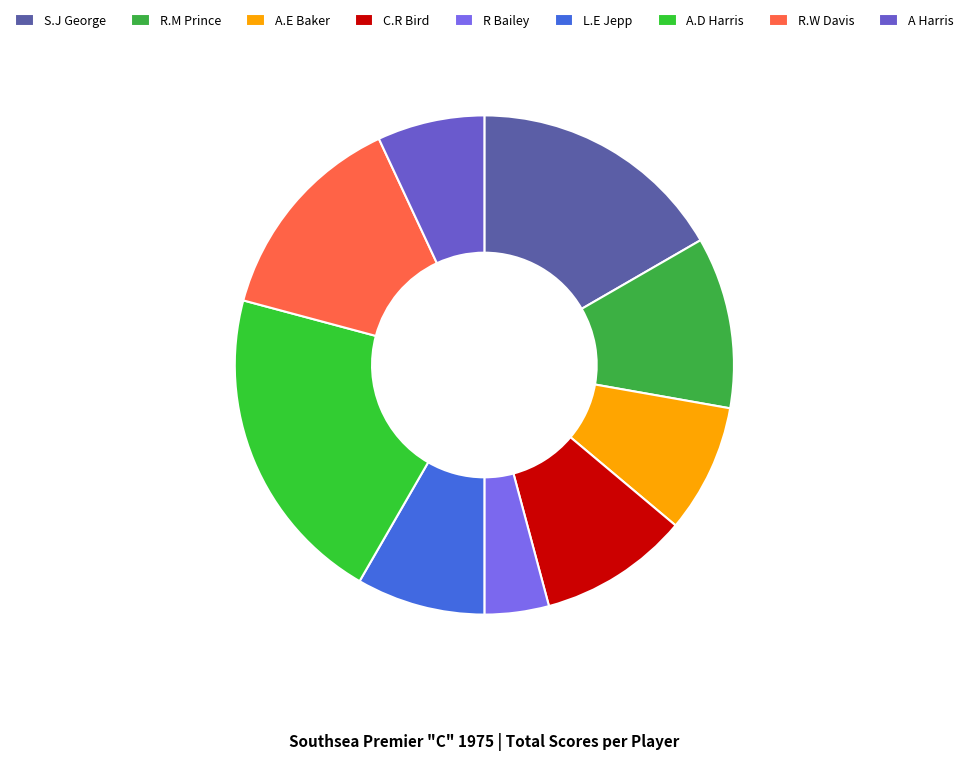

How many slices are in this pie chart?

9